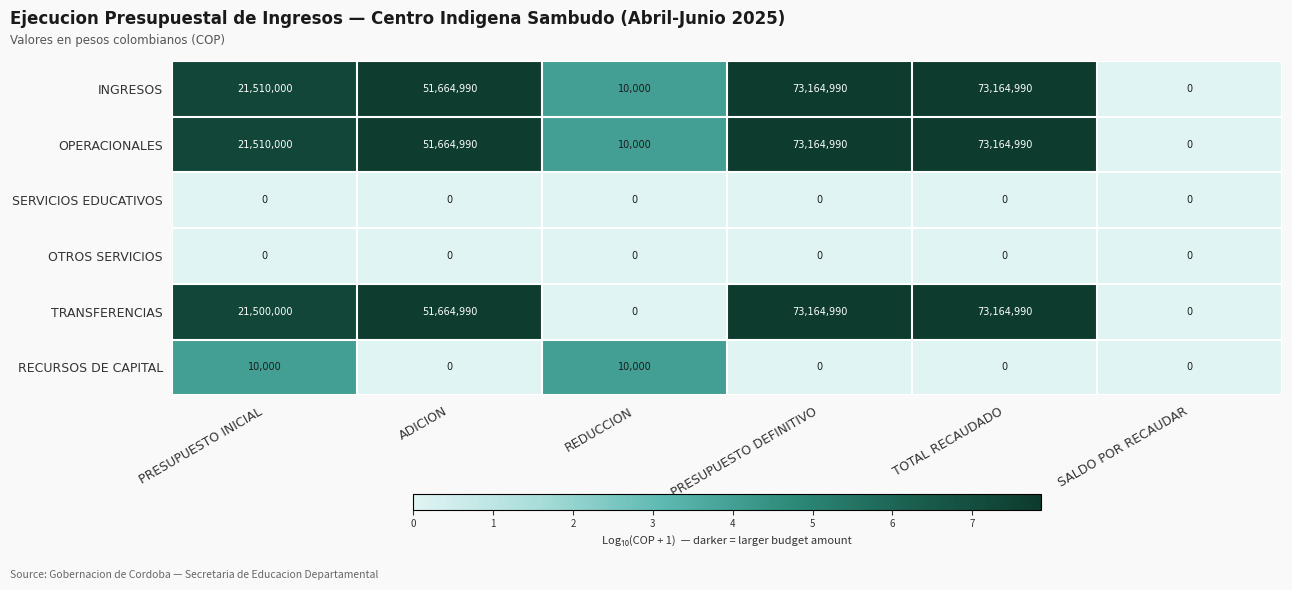

What is the total value across all series at TOTAL RECAUDADO?

219494970